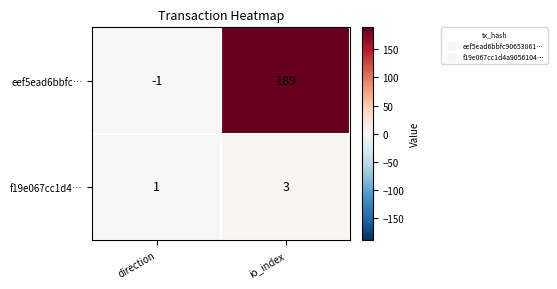

Which series has the largest total across all categories?

eef5ead6bbfc…